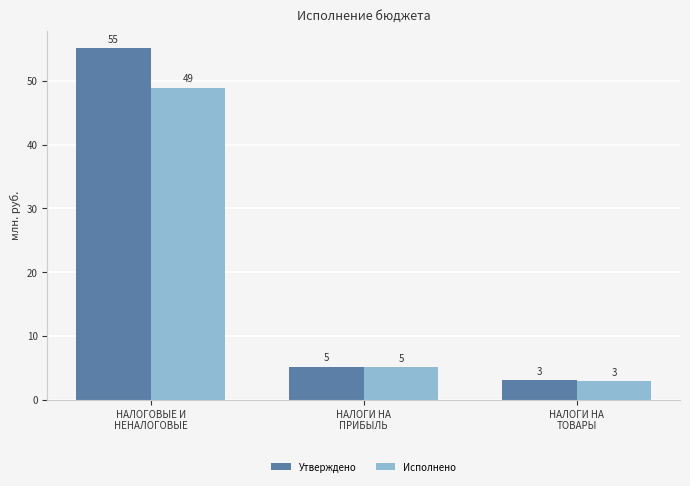

Are the bars horizontal?

No